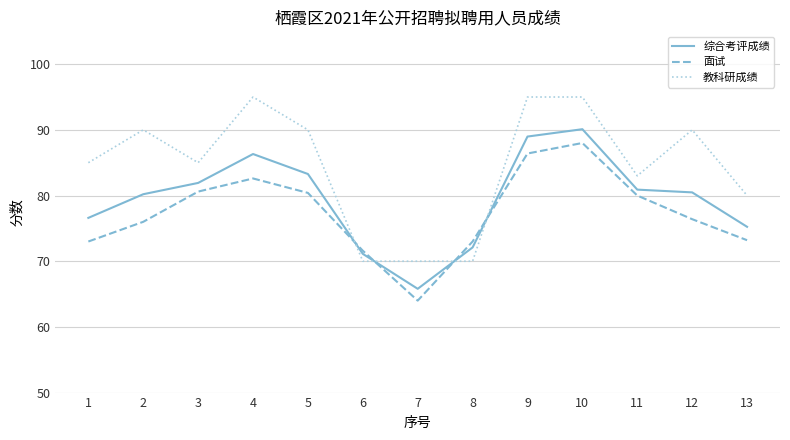

List the series in order of their peak value, highest first.

教科研成绩, 综合考评成绩, 面试